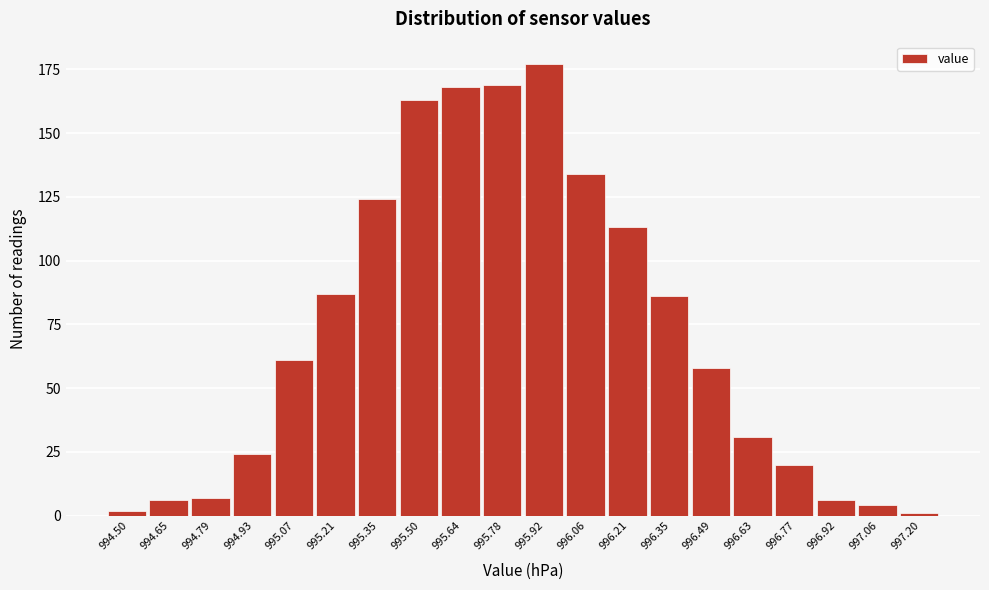

Reading left to right, what are all the values shown in this chart?

2	6	7	24	61	87	124	163	168	169	177	134	113	86	58	31	20	6	4	1